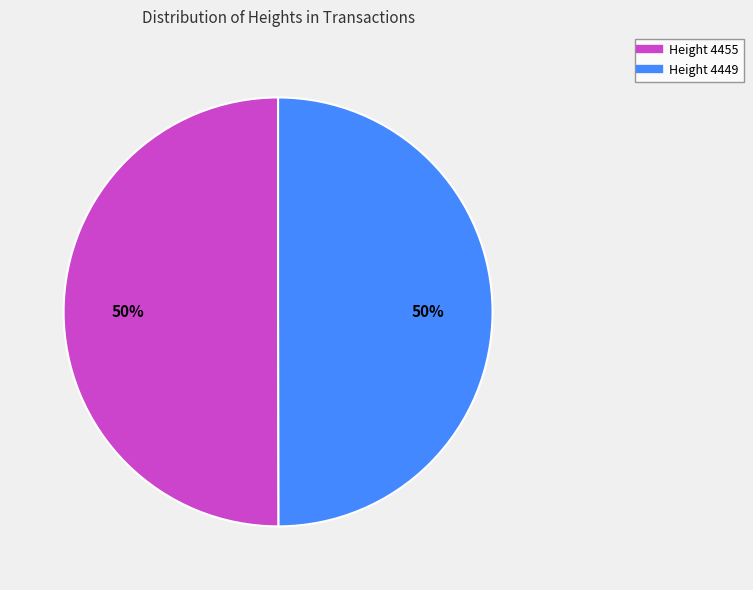

Do Height 4449 and Height 4455 together represent more than half of the pie?

Yes